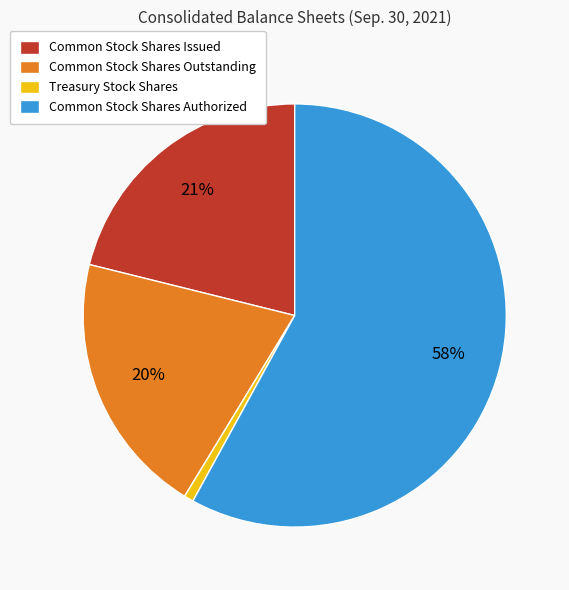

True or false: Common Stock Shares Issued accounts for 21% of the total.

True